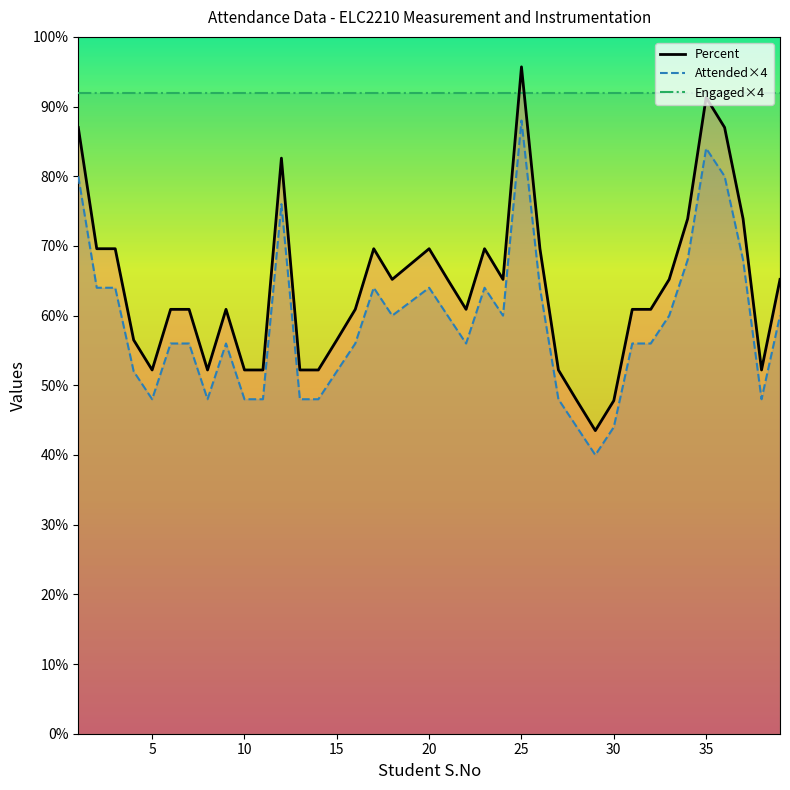

True or false: Attended×4 and Percent cross at least once.

False